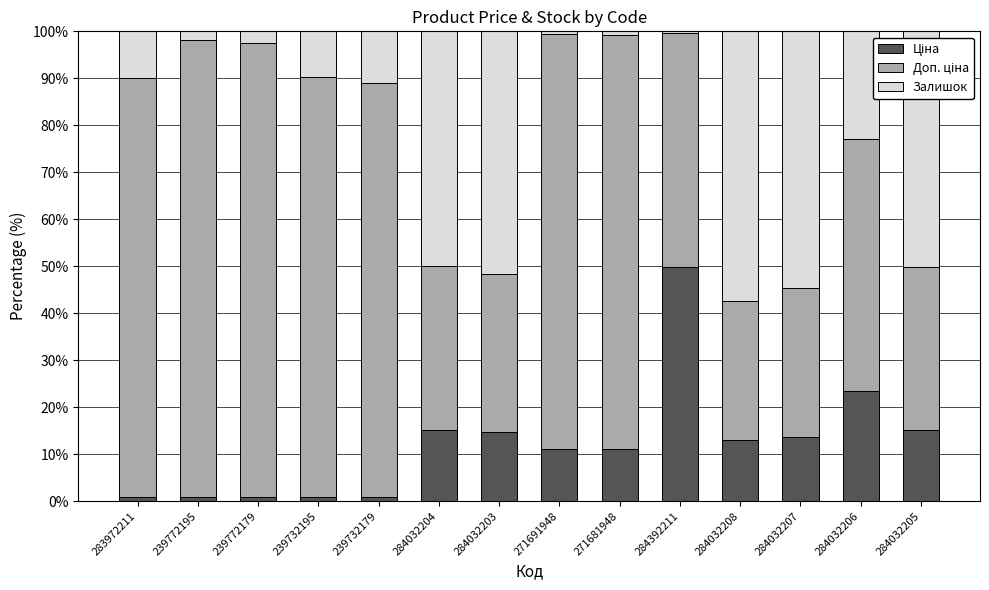

How many series are shown in this chart?

3